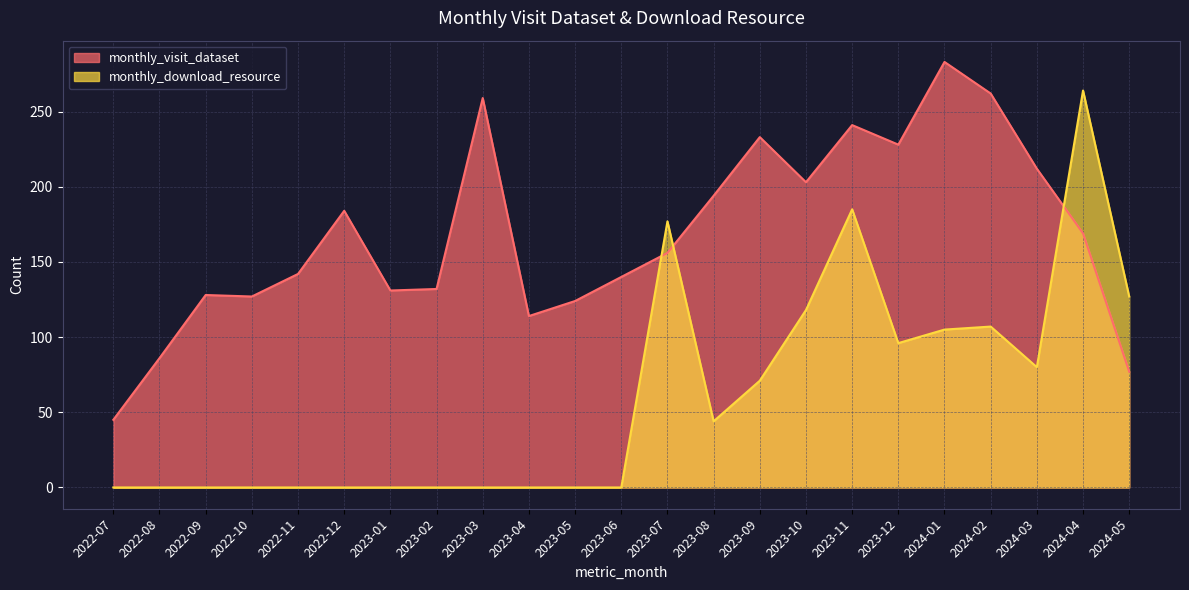

At which category is the sum across all series the highest?

2024-04